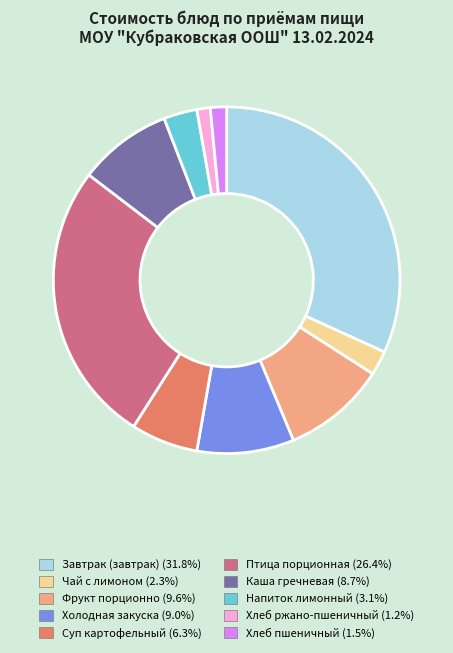

Is there any slice that represents more than half of the pie?

No